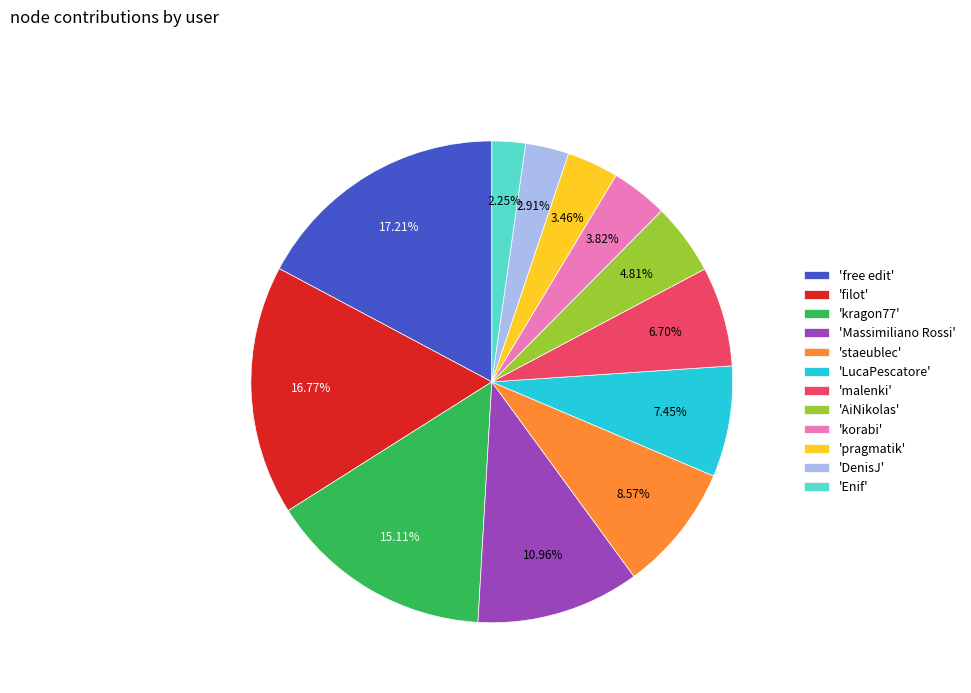

Which slice is the smallest?

'Enif'